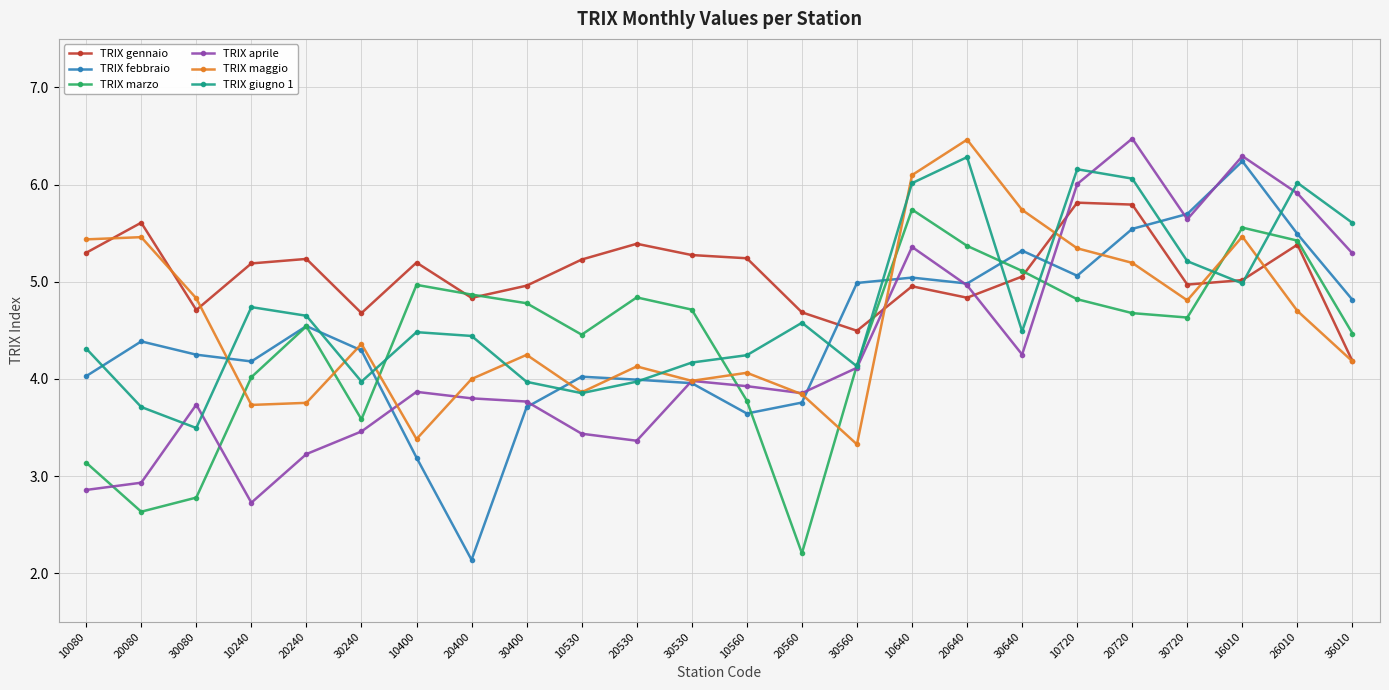

Between 30080 and 10560, which series saw the biggest shift?

TRIX marzo